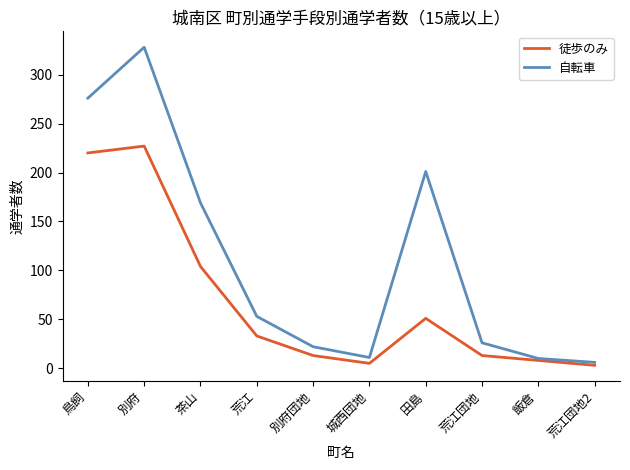

What is the average value of the 徒歩のみ series?

68